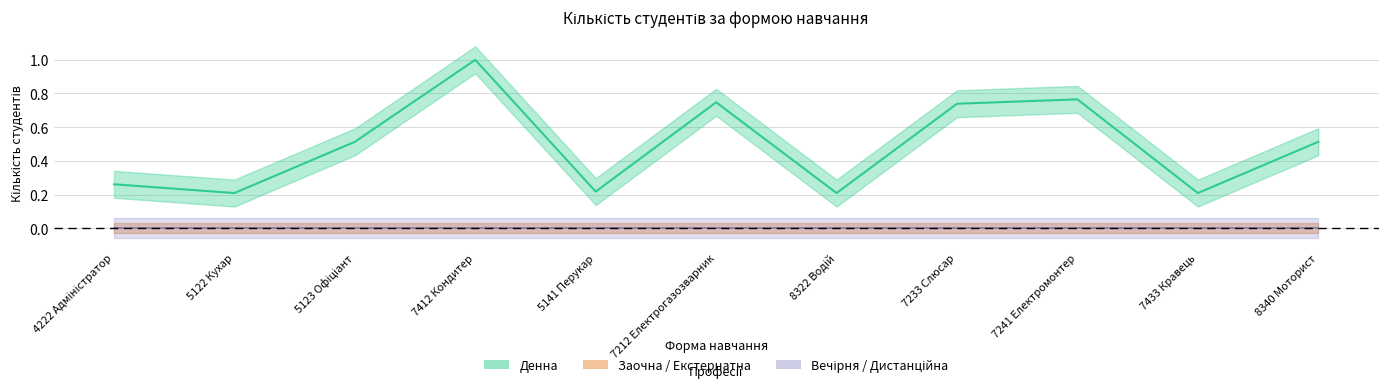

Which has a higher value, 4222 Адміністратор or 7241 Електромонтер?

7241 Електромонтер